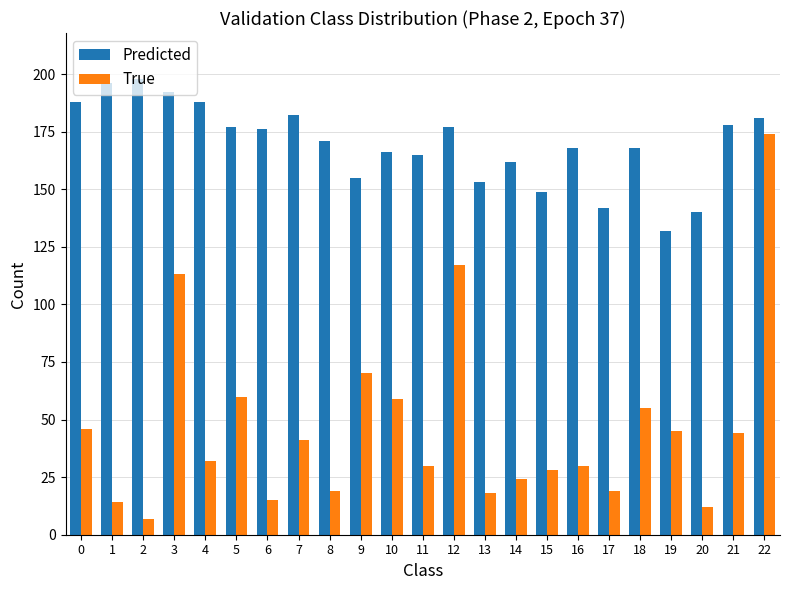

Is it true that True equals 62 at 0?

False